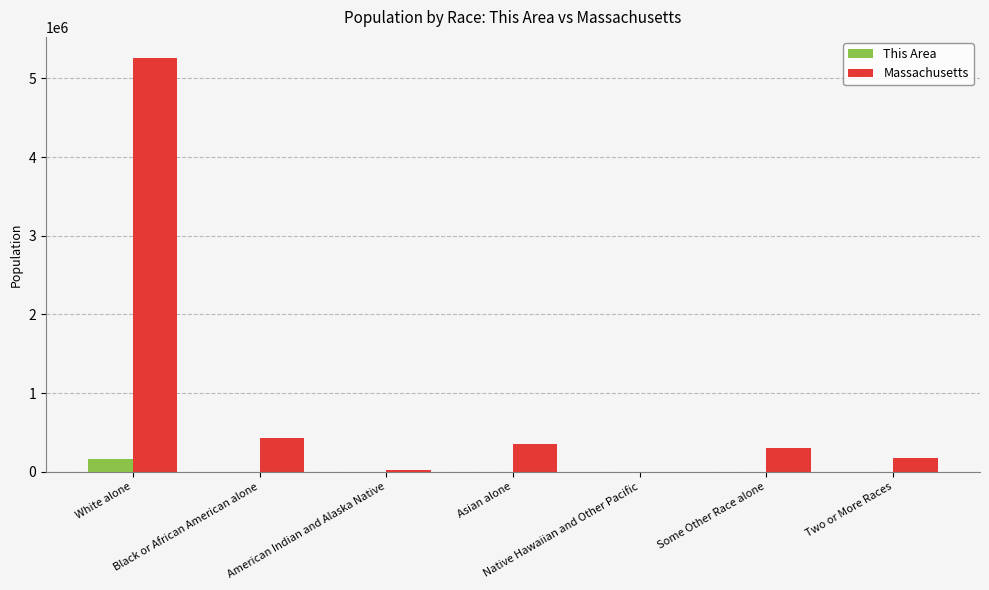

What is the difference between the This Area values at Two or More Races and Some Other Race alone?

1395